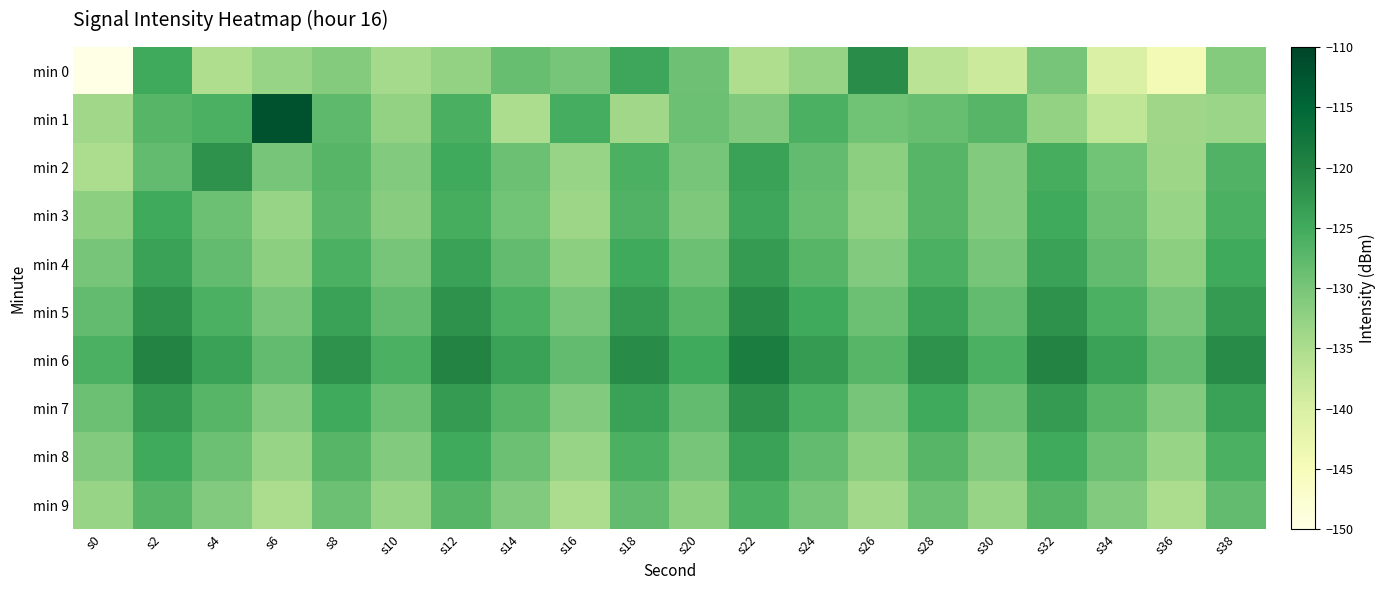

Which series has the largest total across all categories?

min 6